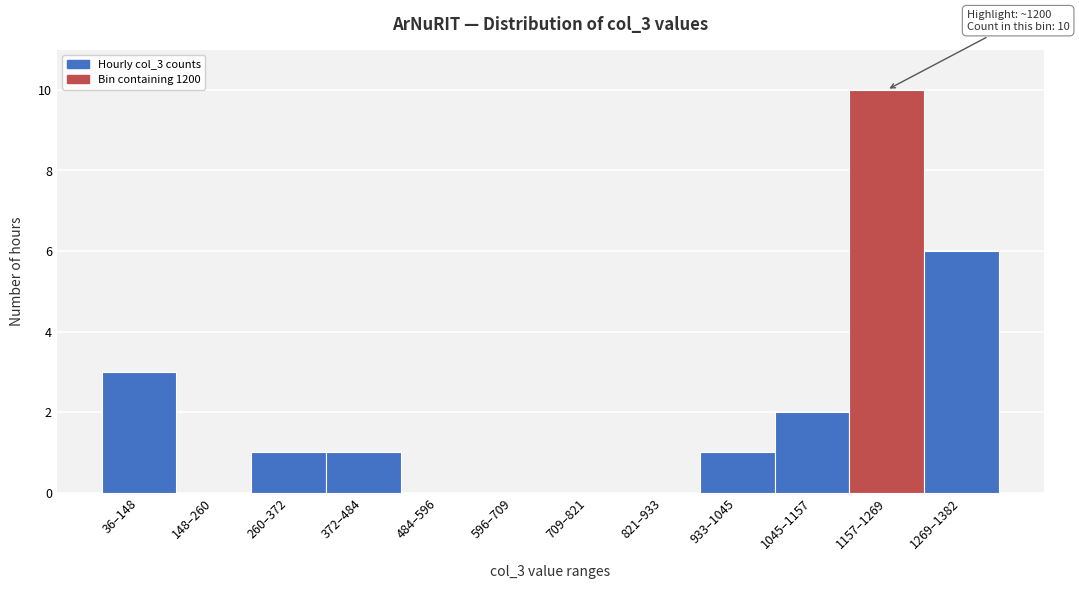

Reading left to right, what are all the values shown in this chart?

36–148=3	148–260=0	260–372=1	372–484=1	484–596=0	596–709=0	709–821=0	821–933=0	933–1045=1	1045–1157=2	1157–1269=10	1269–1382=6